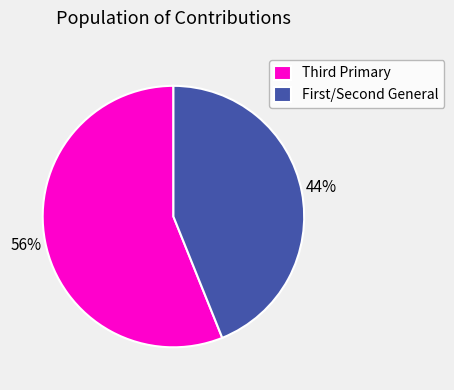

Rank the categories by value from lowest to highest.

First/Second General, Third Primary